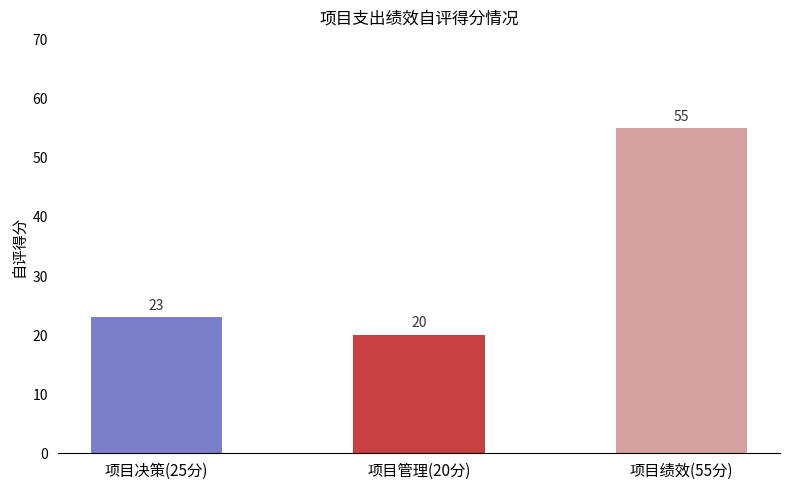

What is the approximate value at 项目管理(20分)?

20